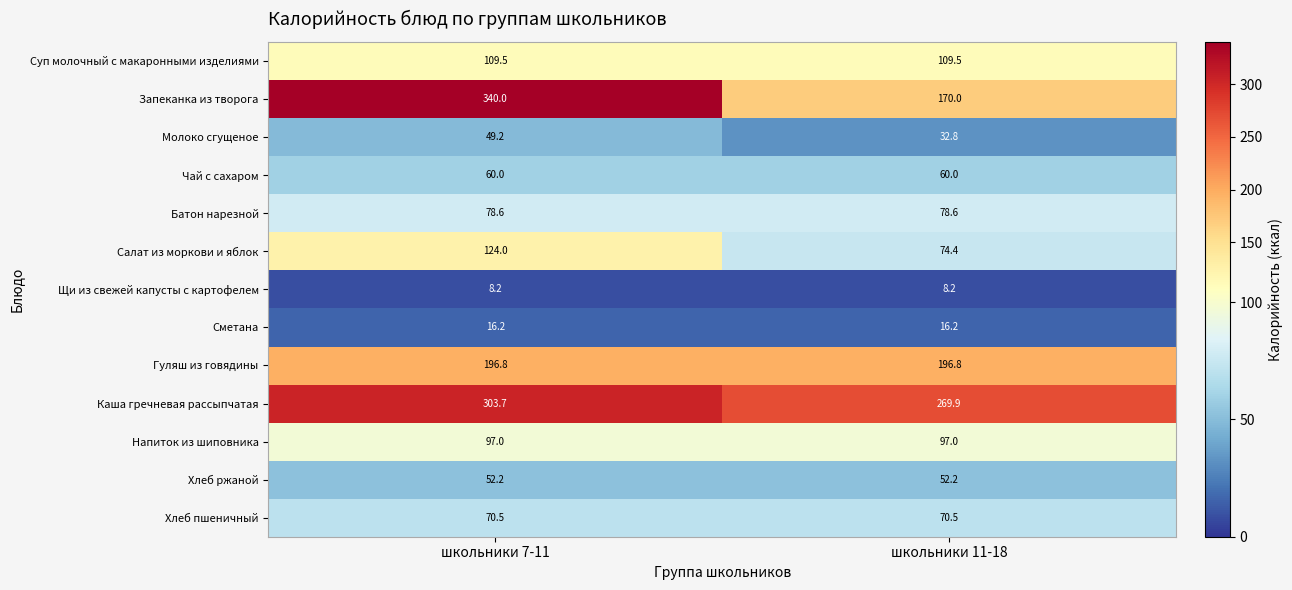

Which series changed the most between школьники 7-11 and школьники 11-18?

Запеканка из творога